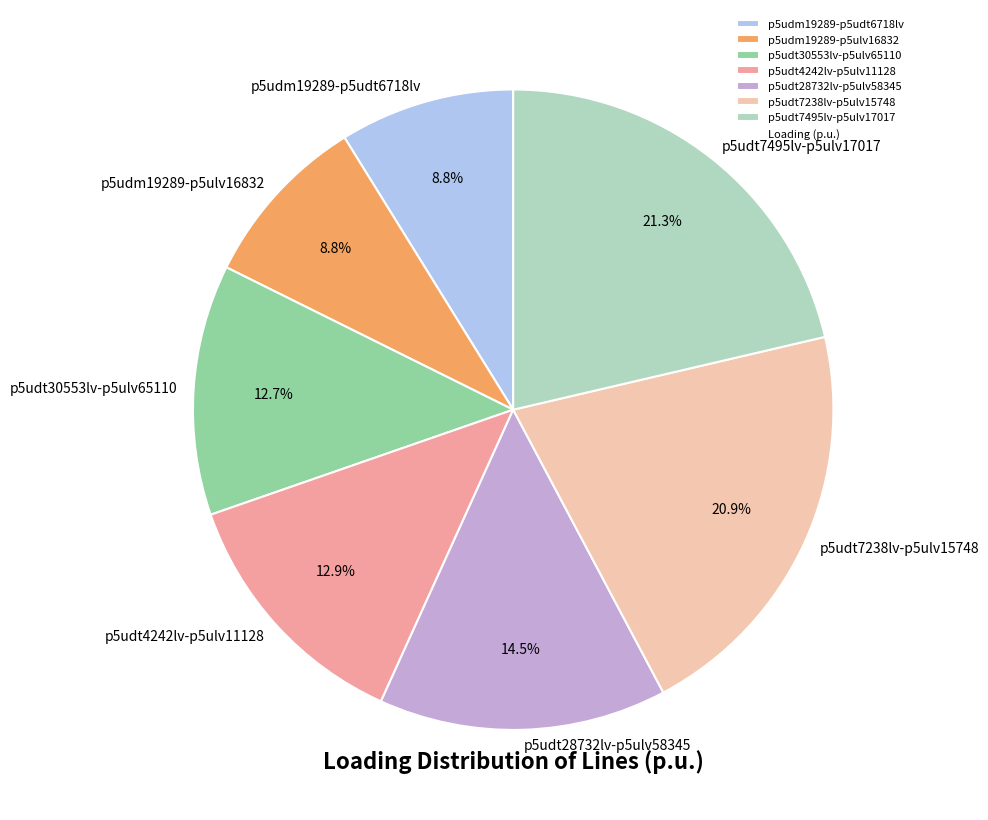

Does p5udt30553lv-p5ulv65110 represent more than half of the total?

No